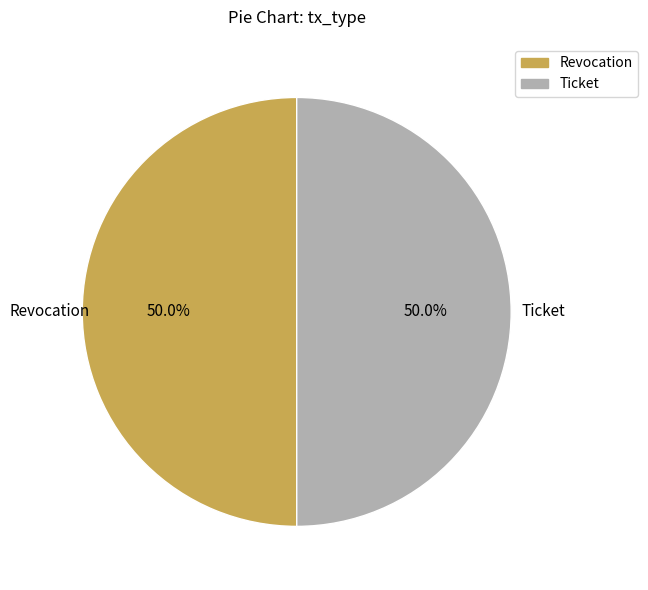

Do Ticket and Revocation together represent more than half of the pie?

Yes